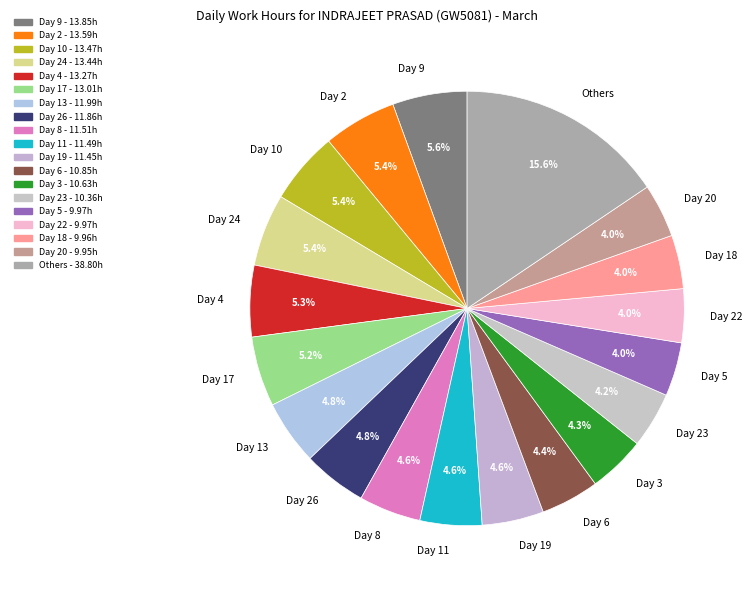

Is it true that Day 17 is 19% of the pie?

False